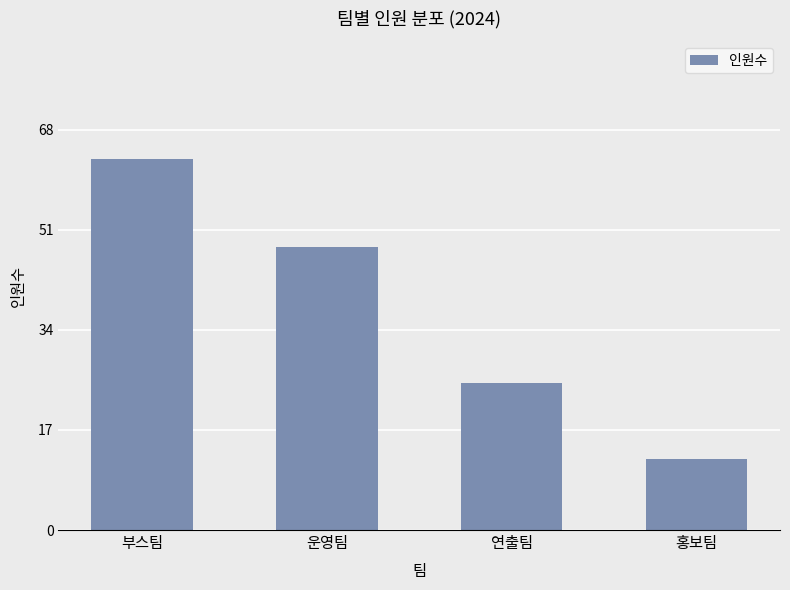

Reading right to left, what are all the values shown in this chart?

12	25	48	63